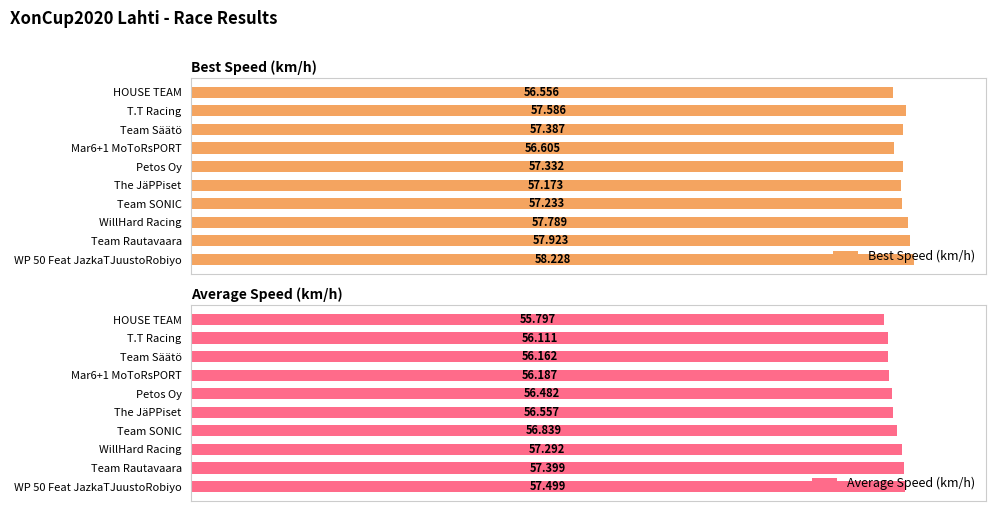

Which category has the lowest value in the Best Speed (km/h) series?

HOUSE TEAM